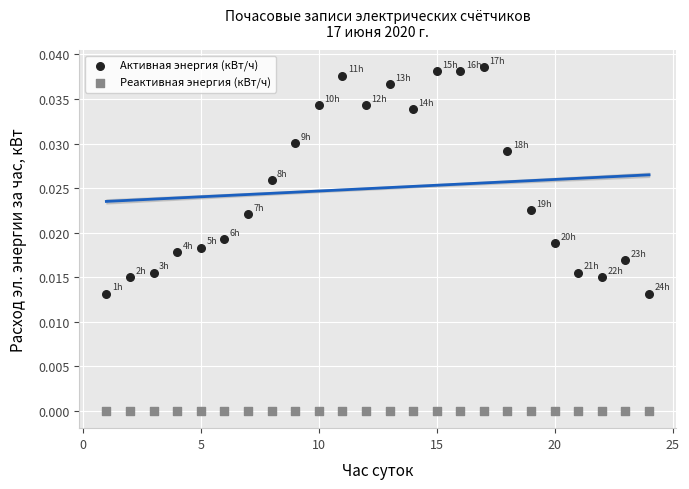

What are all the series names shown in the legend?

Активная энергия (кВт/ч), Реактивная энергия (кВт/ч)